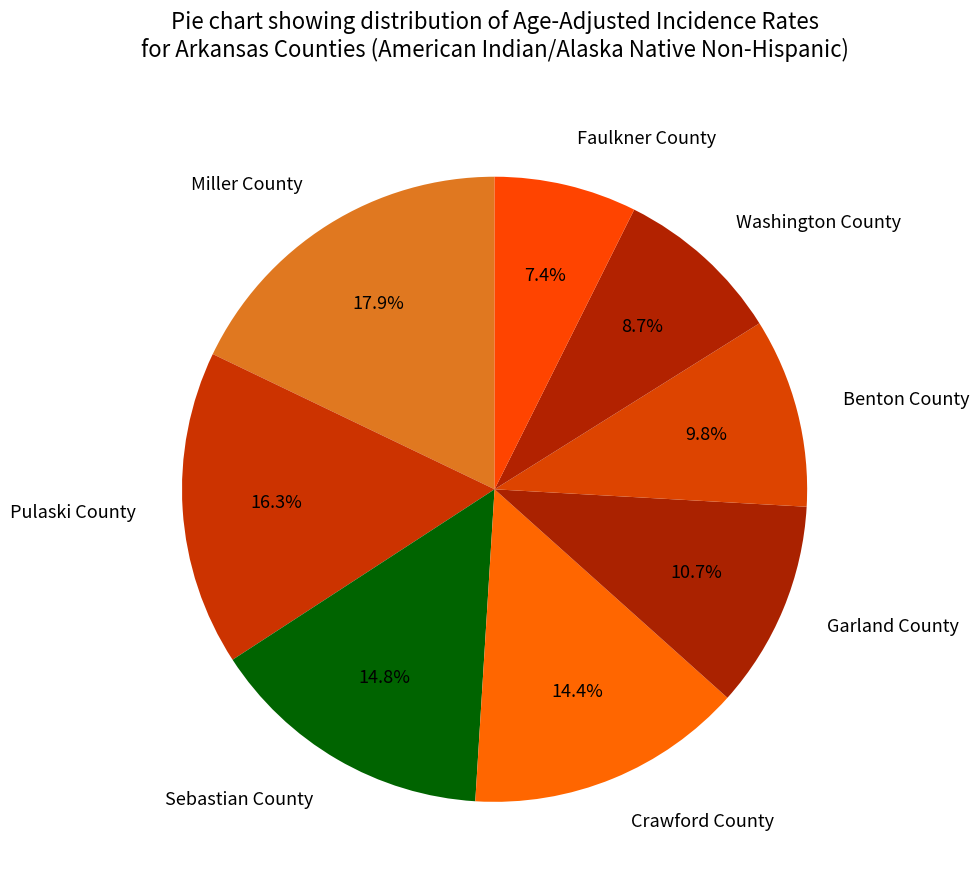

To the nearest percent, what portion does Crawford County represent?

14%